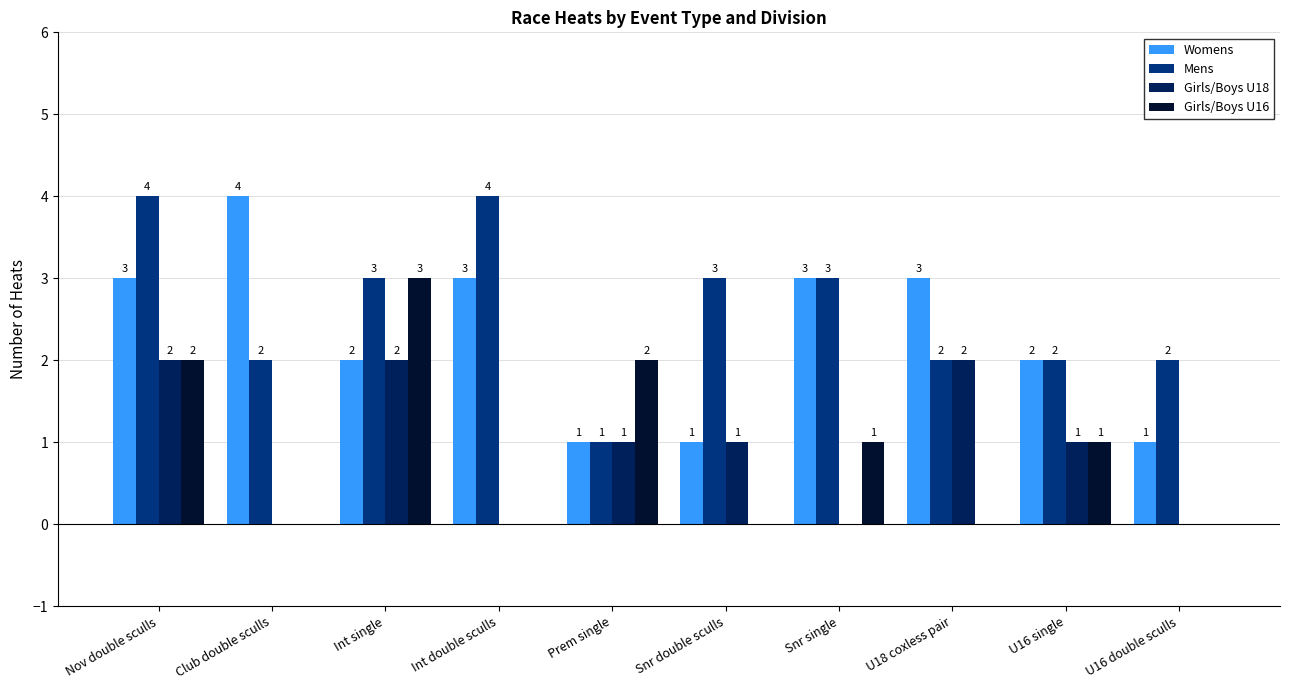

At which category is the sum across all series the highest?

Nov double sculls